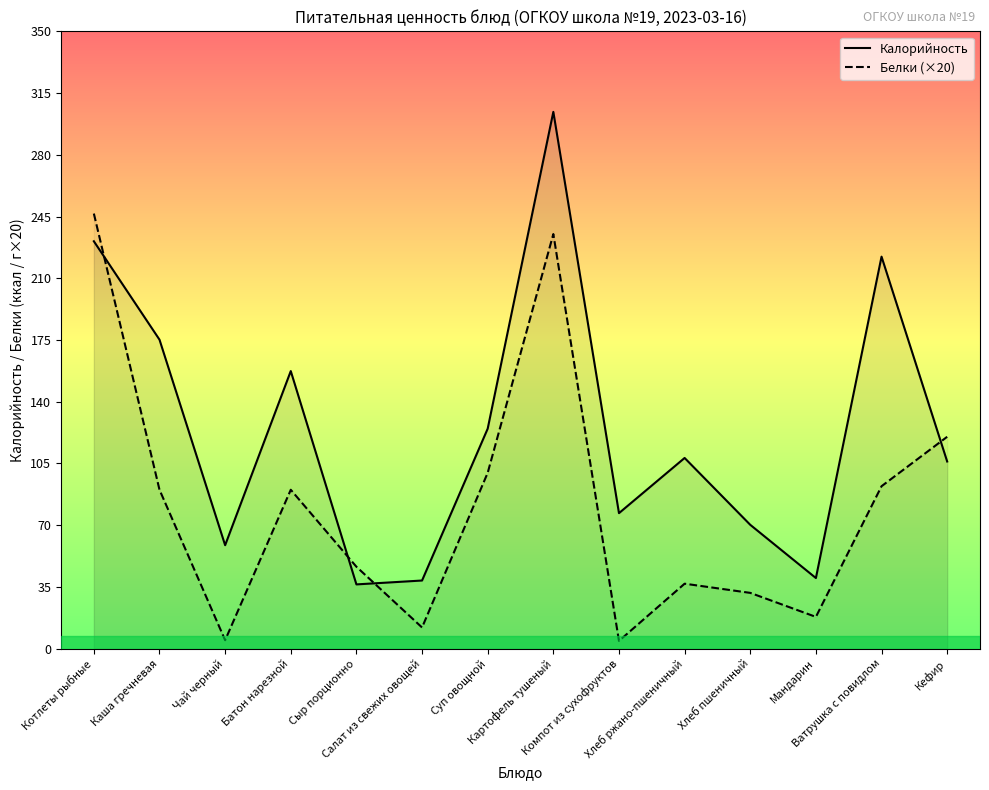

How many distinct data groups are displayed?

2